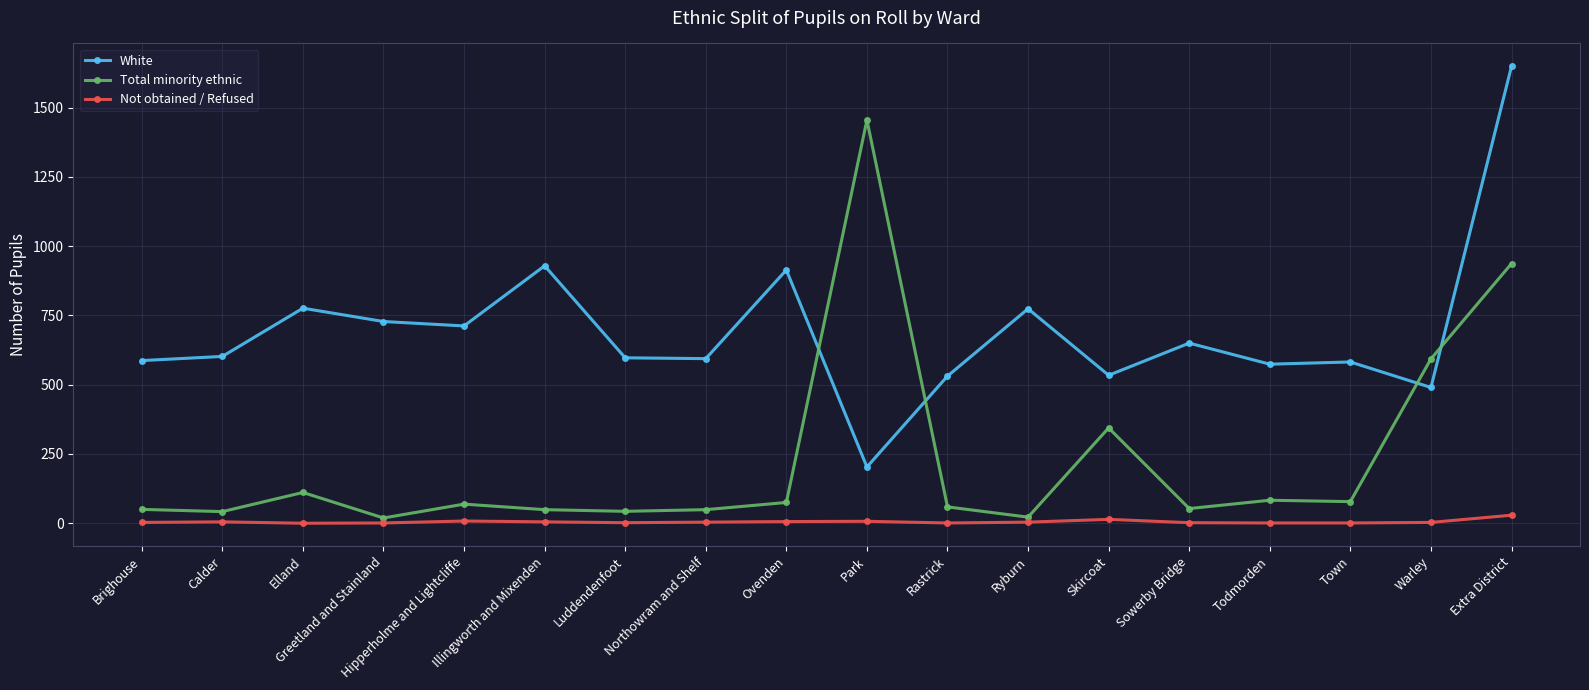

What are all the series names shown in the legend?

White, Total minority ethnic, Not obtained / Refused